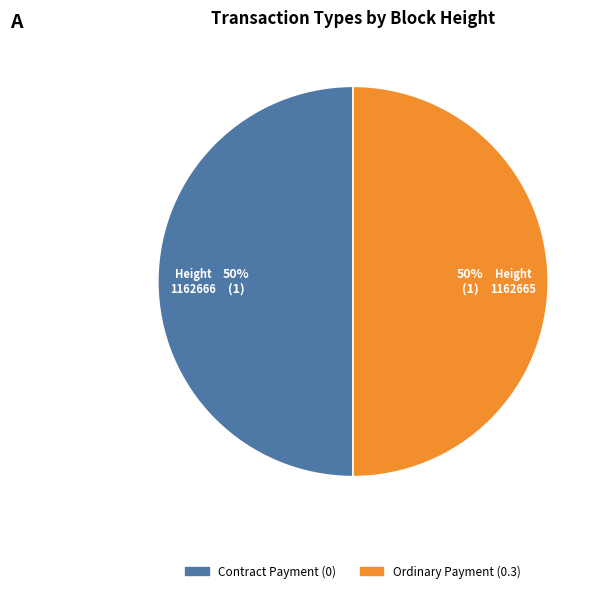

To the nearest percent, what is the average slice percentage?

50%